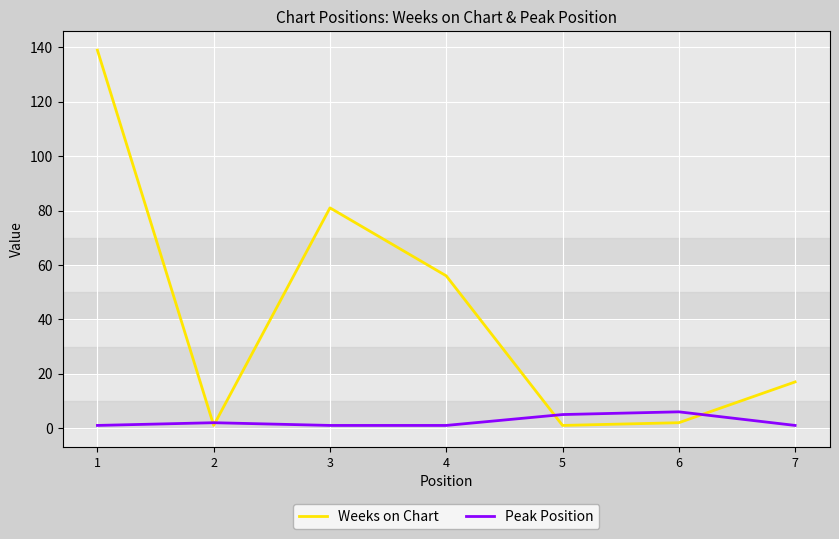

At how many categories does at least one series exceed 66?

2